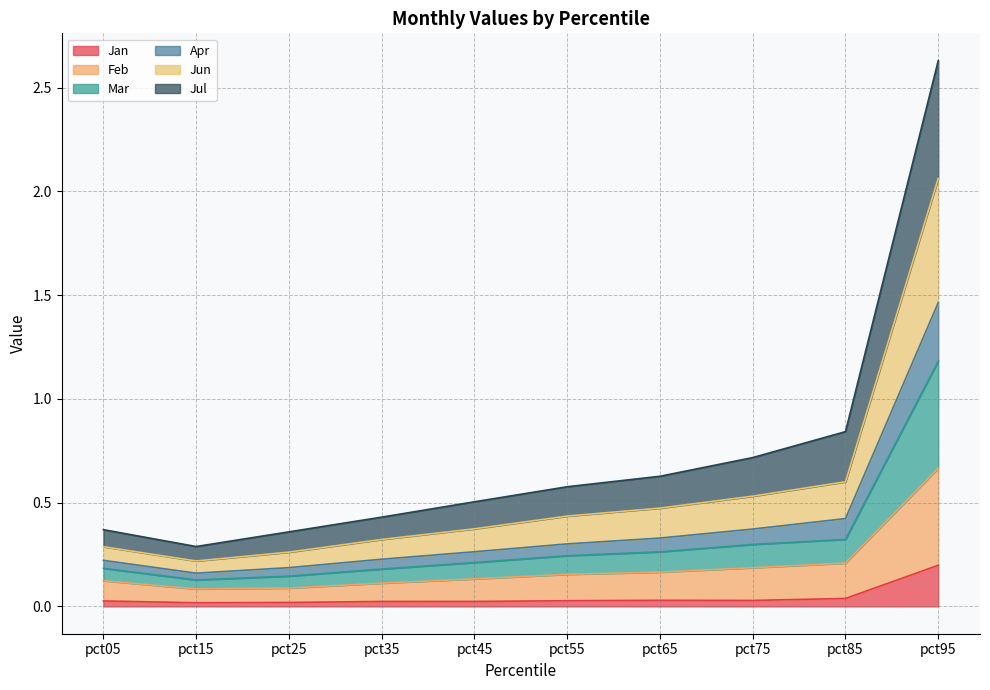

At which label does Jan reach its peak?

pct95